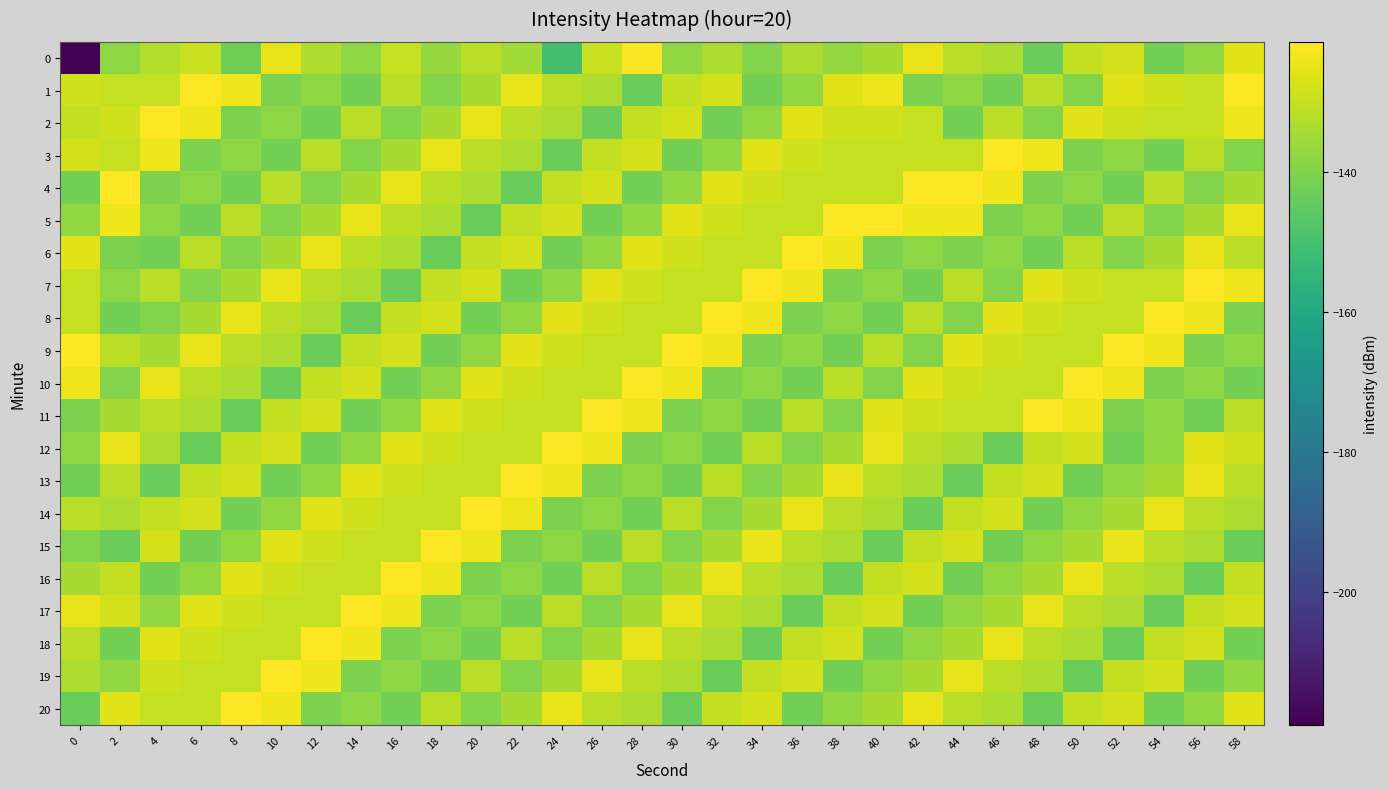

Reading left to right, list all the values displayed in this chart.

0: 0=-219.1	2=-138.0	4=-132.5	6=-129.7	8=-142.9	10=-124.8	12=-132.9	14=-138.0	16=-129.9	18=-136.3	20=-131.6	22=-135.1	24=-150.2	26=-129.7	28=-122.0	30=-137.4	32=-133.4	34=-139.4	36=-133.4	38=-136.9	40=-134.0	42=-124.7	44=-131.3	46=-133.3	48=-143.3	50=-130.3	52=-128.0	54=-142.0	56=-137.3	58=-125.7
1: 0=-128.4	2=-130.0	4=-129.8	6=-121.4	8=-123.7	10=-140.6	12=-138.0	14=-141.8	16=-131.5	18=-139.4	20=-134.0	22=-124.7	24=-131.3	26=-133.3	28=-143.3	30=-130.3	32=-128.0	34=-142.0	36=-137.3	38=-125.7	40=-123.7	42=-140.6	44=-138.0	46=-141.8	48=-131.5	50=-139.4	52=-125.7	54=-128.4	56=-130.0	58=-121.4
2: 0=-130.3	2=-128.4	4=-121.4	6=-123.7	8=-140.6	10=-138.0	12=-141.8	14=-131.5	16=-139.4	18=-134.0	20=-124.7	22=-131.3	24=-133.3	26=-143.3	28=-130.3	30=-128.0	32=-142.0	34=-137.3	36=-125.7	38=-128.4	40=-128.4	42=-130.0	44=-141.8	46=-131.5	48=-139.4	50=-125.7	52=-128.4	54=-130.0	56=-129.8	58=-123.7
3: 0=-128.0	2=-129.8	4=-123.7	6=-140.6	8=-138.0	10=-141.8	12=-131.5	14=-139.4	16=-134.0	18=-124.7	20=-131.3	22=-133.3	24=-143.3	26=-130.3	28=-128.0	30=-142.0	32=-137.3	34=-125.7	36=-128.4	38=-130.0	40=-130.0	42=-129.8	44=-129.8	46=-121.4	48=-123.7	50=-140.6	52=-138.0	54=-141.8	56=-131.5	58=-139.4
4: 0=-142.0	2=-121.4	4=-140.6	6=-138.0	8=-141.8	10=-131.5	12=-139.4	14=-134.0	16=-124.7	18=-131.3	20=-133.3	22=-143.3	24=-130.3	26=-128.0	28=-142.0	30=-137.3	32=-125.7	34=-128.4	36=-130.0	38=-129.8	40=-129.8	42=-121.4	44=-121.4	46=-123.7	48=-140.6	50=-138.0	52=-141.8	54=-131.5	56=-139.4	58=-134.0
5: 0=-137.3	2=-123.7	4=-138.0	6=-141.8	8=-131.5	10=-139.4	12=-134.0	14=-124.7	16=-131.3	18=-133.3	20=-143.3	22=-130.3	24=-128.0	26=-142.0	28=-137.3	30=-125.7	32=-128.4	34=-130.0	36=-129.8	38=-121.4	40=-121.4	42=-123.7	44=-123.7	46=-140.6	48=-138.0	50=-141.8	52=-131.5	54=-139.4	56=-134.0	58=-124.7
6: 0=-125.7	2=-140.6	4=-141.8	6=-131.5	8=-139.4	10=-134.0	12=-124.7	14=-131.3	16=-133.3	18=-143.3	20=-130.3	22=-128.0	24=-142.0	26=-137.3	28=-125.7	30=-128.4	32=-130.0	34=-129.8	36=-121.4	38=-123.7	40=-140.6	42=-138.0	44=-140.6	46=-138.0	48=-141.8	50=-131.5	52=-139.4	54=-134.0	56=-124.7	58=-131.3
7: 0=-130.0	2=-138.0	4=-131.5	6=-139.4	8=-134.0	10=-124.7	12=-131.3	14=-133.3	16=-143.3	18=-130.3	20=-128.0	22=-142.0	24=-137.3	26=-125.7	28=-128.4	30=-130.0	32=-129.8	34=-121.4	36=-123.7	38=-140.6	40=-138.0	42=-141.8	44=-131.5	46=-139.4	48=-125.7	50=-128.4	52=-130.0	54=-129.8	56=-121.4	58=-123.7
8: 0=-129.8	2=-141.8	4=-139.4	6=-134.0	8=-124.7	10=-131.3	12=-133.3	14=-143.3	16=-130.3	18=-128.0	20=-142.0	22=-137.3	24=-125.7	26=-128.4	28=-130.0	30=-129.8	32=-121.4	34=-123.7	36=-140.6	38=-138.0	40=-141.8	42=-131.5	44=-139.4	46=-125.7	48=-128.4	50=-130.0	52=-129.8	54=-121.4	56=-123.7	58=-140.6
9: 0=-121.4	2=-131.5	4=-134.0	6=-124.7	8=-131.3	10=-133.3	12=-143.3	14=-130.3	16=-128.0	18=-142.0	20=-137.3	22=-125.7	24=-128.4	26=-130.0	28=-129.8	30=-121.4	32=-123.7	34=-140.6	36=-138.0	38=-141.8	40=-131.5	42=-139.4	44=-125.7	46=-128.4	48=-130.0	50=-129.8	52=-121.4	54=-123.7	56=-140.6	58=-138.0
10: 0=-123.7	2=-139.4	4=-124.7	6=-131.3	8=-133.3	10=-143.3	12=-130.3	14=-128.0	16=-142.0	18=-137.3	20=-125.7	22=-128.4	24=-130.0	26=-129.8	28=-121.4	30=-123.7	32=-140.6	34=-138.0	36=-141.8	38=-131.5	40=-139.4	42=-125.7	44=-128.4	46=-130.0	48=-129.8	50=-121.4	52=-123.7	54=-140.6	56=-138.0	58=-141.8
11: 0=-140.6	2=-134.0	4=-131.3	6=-133.3	8=-143.3	10=-130.3	12=-128.0	14=-142.0	16=-137.3	18=-125.7	20=-128.4	22=-130.0	24=-129.8	26=-121.4	28=-123.7	30=-140.6	32=-138.0	34=-141.8	36=-131.5	38=-139.4	40=-125.7	42=-128.4	44=-130.0	46=-129.8	48=-121.4	50=-123.7	52=-140.6	54=-138.0	56=-141.8	58=-131.5
12: 0=-138.0	2=-124.7	4=-133.3	6=-143.3	8=-130.3	10=-128.0	12=-142.0	14=-137.3	16=-125.7	18=-128.4	20=-130.0	22=-129.8	24=-121.4	26=-123.7	28=-140.6	30=-138.0	32=-141.8	34=-131.5	36=-139.4	38=-134.0	40=-124.7	42=-131.3	44=-133.3	46=-143.3	48=-130.3	50=-128.0	52=-142.0	54=-137.3	56=-125.7	58=-128.4
13: 0=-141.8	2=-131.3	4=-143.3	6=-130.3	8=-128.0	10=-142.0	12=-137.3	14=-125.7	16=-128.4	18=-130.0	20=-129.8	22=-121.4	24=-123.7	26=-140.6	28=-138.0	30=-141.8	32=-131.5	34=-139.4	36=-134.0	38=-124.7	40=-131.3	42=-133.3	44=-143.3	46=-130.3	48=-128.0	50=-142.0	52=-137.3	54=-134.0	56=-124.7	58=-131.3
14: 0=-131.5	2=-133.3	4=-130.3	6=-128.0	8=-142.0	10=-137.3	12=-125.7	14=-128.4	16=-130.0	18=-129.8	20=-121.4	22=-123.7	24=-140.6	26=-138.0	28=-141.8	30=-131.5	32=-139.4	34=-134.0	36=-124.7	38=-131.3	40=-133.3	42=-143.3	44=-130.3	46=-128.0	48=-142.0	50=-137.3	52=-134.0	54=-124.7	56=-131.3	58=-133.3
15: 0=-139.4	2=-143.3	4=-128.0	6=-142.0	8=-137.3	10=-125.7	12=-128.4	14=-130.0	16=-129.8	18=-121.4	20=-123.7	22=-140.6	24=-138.0	26=-141.8	28=-131.5	30=-139.4	32=-134.0	34=-124.7	36=-131.3	38=-133.3	40=-143.3	42=-130.3	44=-128.0	46=-142.0	48=-137.3	50=-134.0	52=-124.7	54=-131.3	56=-133.3	58=-143.3
16: 0=-134.0	2=-130.3	4=-142.0	6=-137.3	8=-125.7	10=-128.4	12=-130.0	14=-129.8	16=-121.4	18=-123.7	20=-140.6	22=-138.0	24=-141.8	26=-131.5	28=-139.4	30=-134.0	32=-124.7	34=-131.3	36=-133.3	38=-143.3	40=-130.3	42=-128.0	44=-142.0	46=-137.3	48=-134.0	50=-124.7	52=-131.3	54=-133.3	56=-143.3	58=-130.3
17: 0=-124.7	2=-128.0	4=-137.3	6=-125.7	8=-128.4	10=-130.0	12=-129.8	14=-121.4	16=-123.7	18=-140.6	20=-138.0	22=-141.8	24=-131.5	26=-139.4	28=-134.0	30=-124.7	32=-131.3	34=-133.3	36=-143.3	38=-130.3	40=-128.0	42=-142.0	44=-137.3	46=-134.0	48=-124.7	50=-131.3	52=-133.3	54=-143.3	56=-130.3	58=-128.0
18: 0=-131.3	2=-142.0	4=-125.7	6=-128.4	8=-130.0	10=-129.8	12=-121.4	14=-123.7	16=-140.6	18=-138.0	20=-141.8	22=-131.5	24=-139.4	26=-134.0	28=-124.7	30=-131.3	32=-133.3	34=-143.3	36=-130.3	38=-128.0	40=-142.0	42=-137.3	44=-134.0	46=-124.7	48=-131.3	50=-133.3	52=-143.3	54=-130.3	56=-128.0	58=-142.0
19: 0=-133.3	2=-137.3	4=-128.4	6=-130.0	8=-129.8	10=-121.4	12=-123.7	14=-140.6	16=-138.0	18=-141.8	20=-131.5	22=-139.4	24=-134.0	26=-124.7	28=-131.3	30=-133.3	32=-143.3	34=-130.3	36=-128.0	38=-142.0	40=-137.3	42=-134.0	44=-124.7	46=-131.3	48=-133.3	50=-143.3	52=-130.3	54=-128.0	56=-142.0	58=-137.3
20: 0=-143.3	2=-125.7	4=-130.0	6=-129.8	8=-121.4	10=-123.7	12=-140.6	14=-138.0	16=-141.8	18=-131.5	20=-139.4	22=-134.0	24=-124.7	26=-131.3	28=-133.3	30=-143.3	32=-130.3	34=-128.0	36=-142.0	38=-137.3	40=-134.0	42=-124.7	44=-131.3	46=-133.3	48=-143.3	50=-130.3	52=-128.0	54=-142.0	56=-137.3	58=-125.7